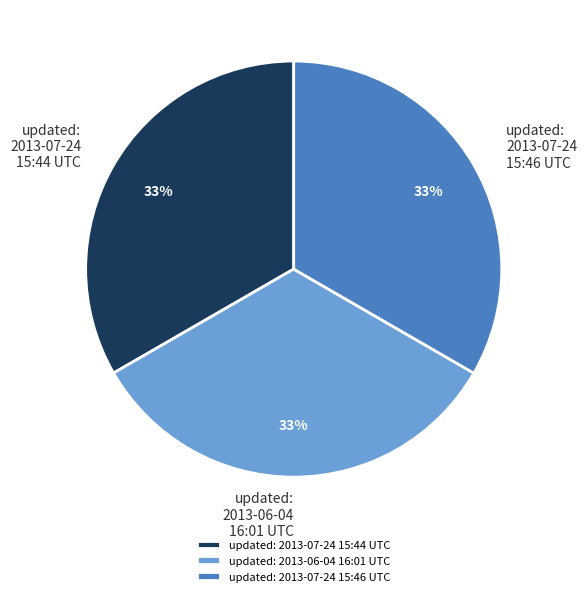

Is the sum of updated: 2013-06-04 16:01 UTC and updated: 2013-07-24 15:46 UTC greater than half?

Yes